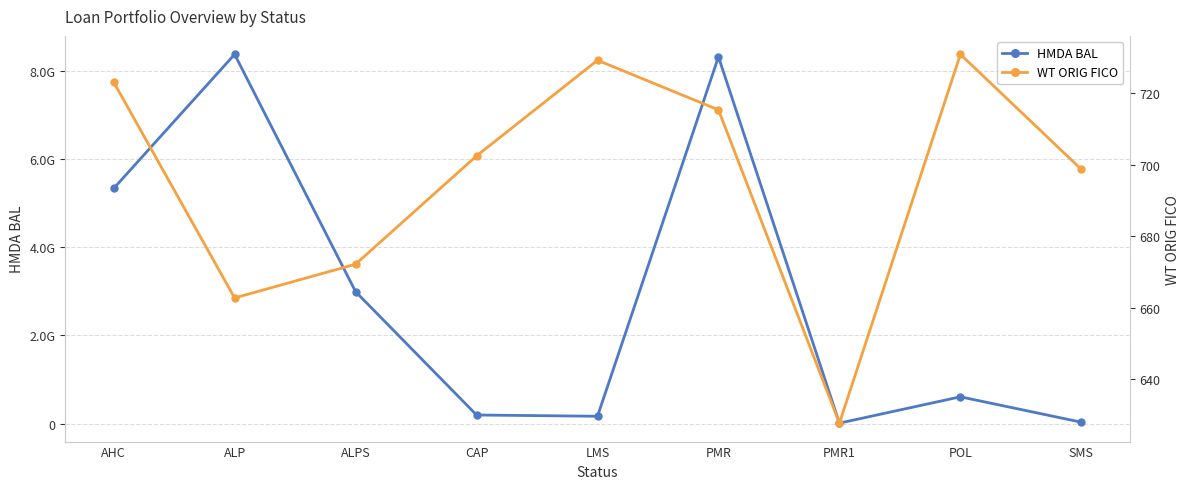

What is the spread (max minus min) of values at PMR?

8310332643.6